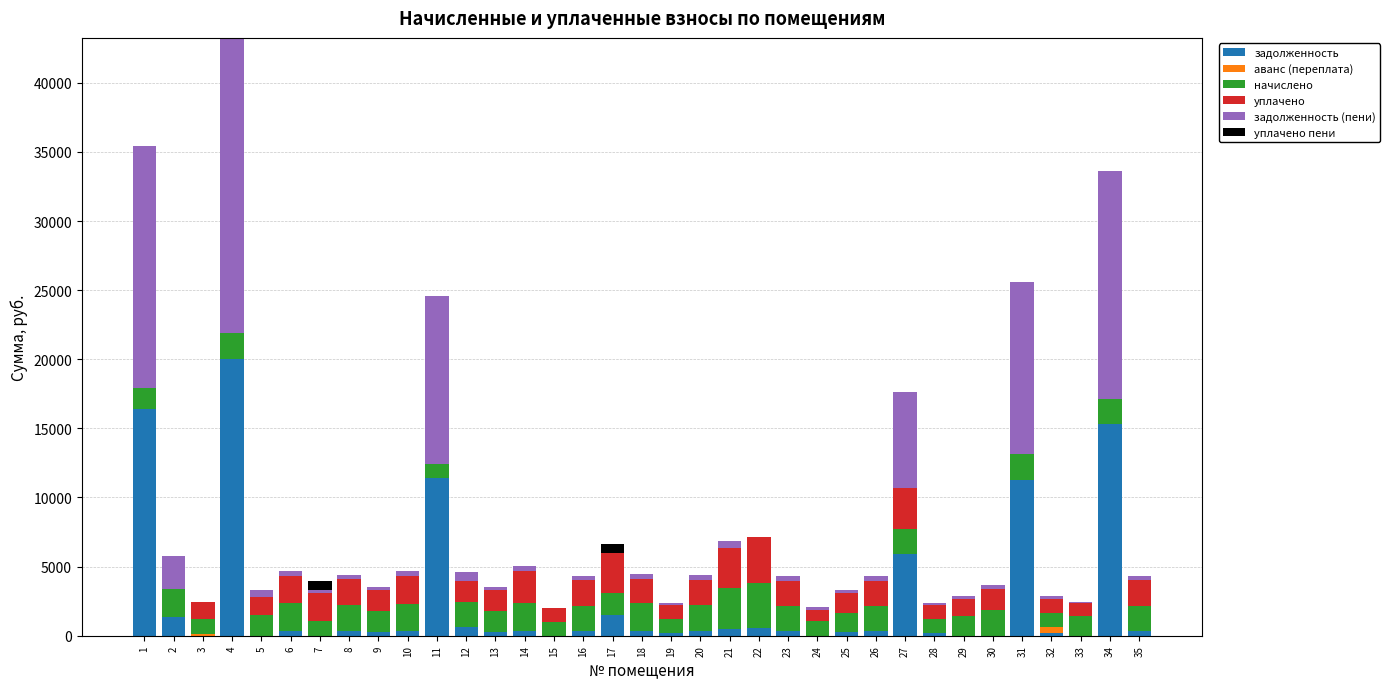

Are the bars grouped side by side (vs. stacked)?

No